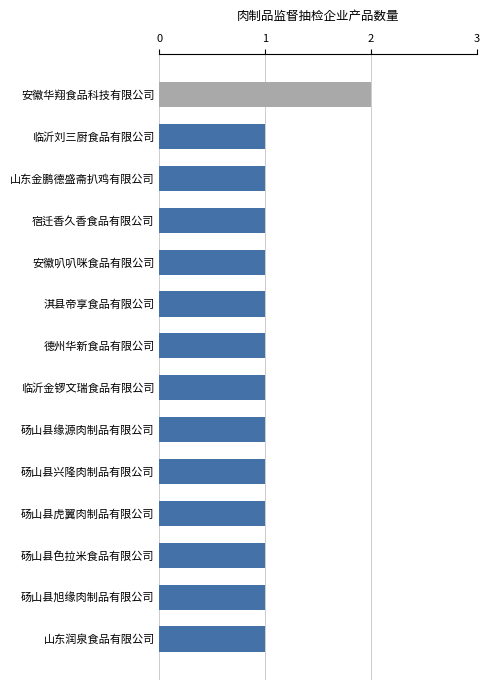

Is it true that the value at 安徽叭叭咪食品有限公司 is 1?

True